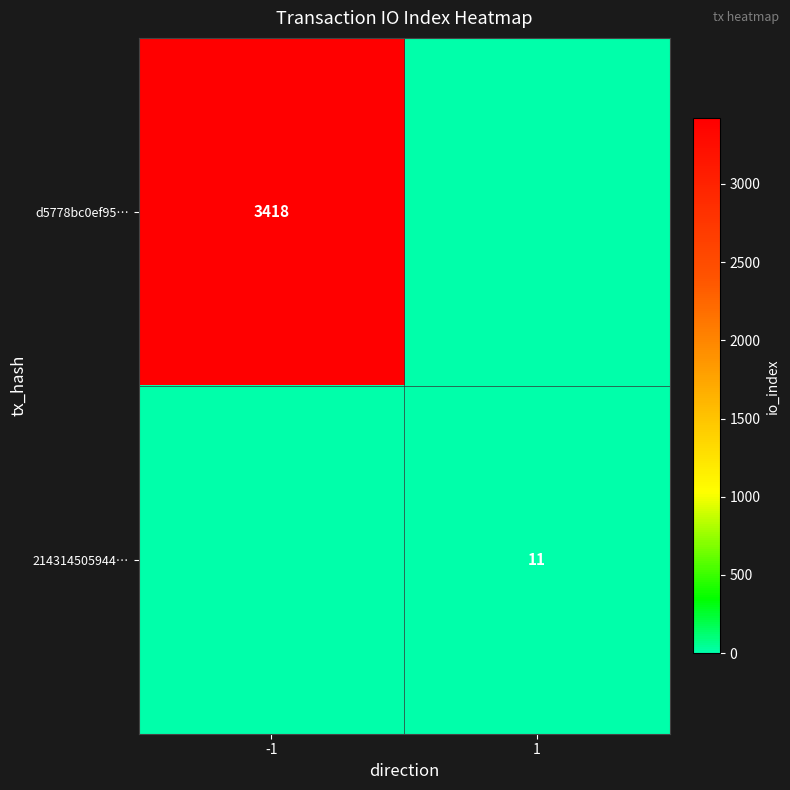

Which category has the highest value across all series?

-1